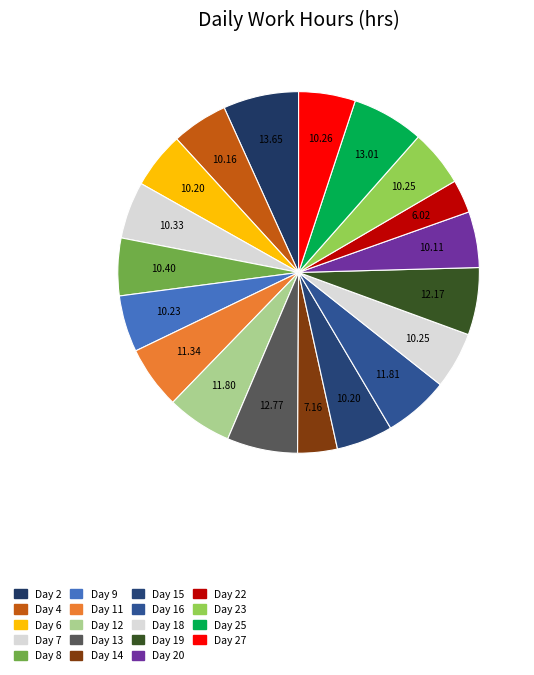

To the nearest percent, what is the combined percentage of Day 20 and Day 19?

11%